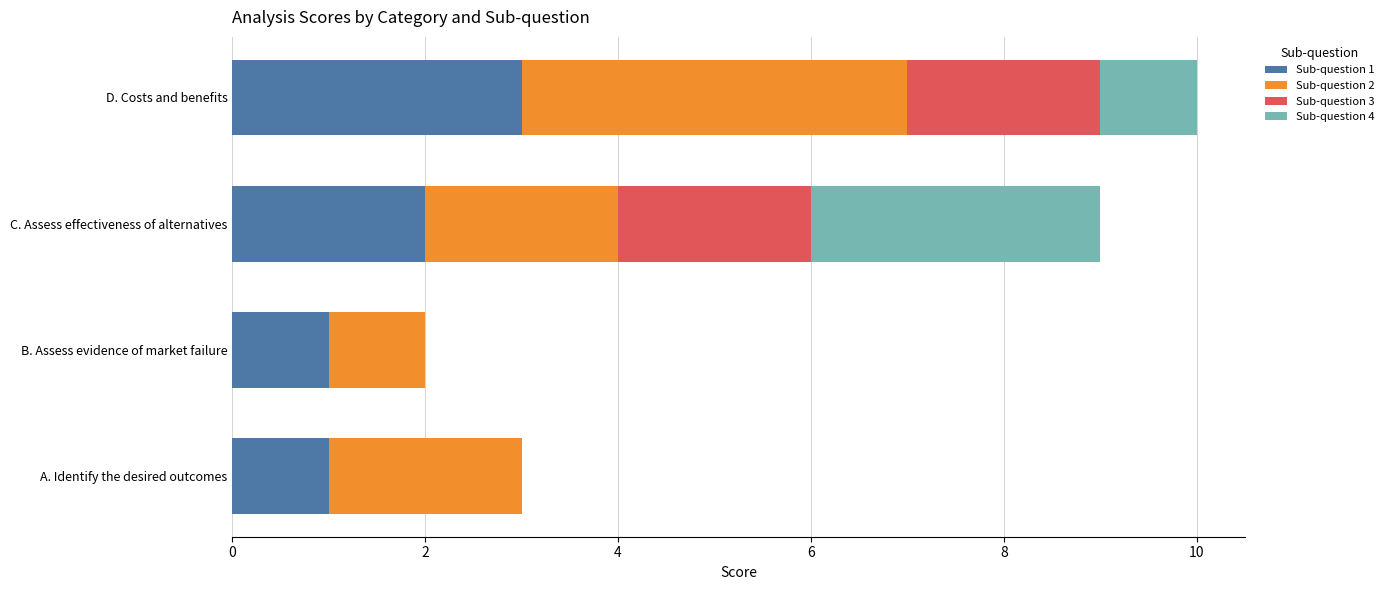

How many distinct data groups are displayed?

4